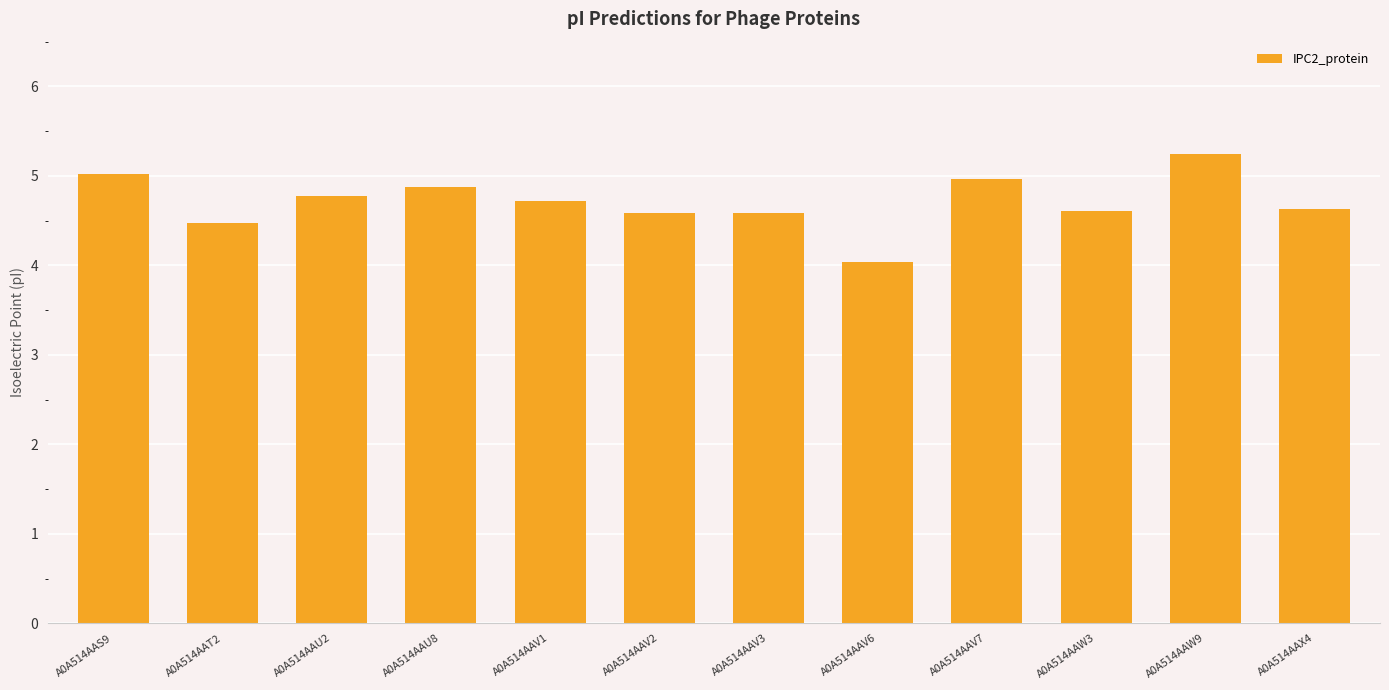

What is the maximum value shown in the chart?

5.2